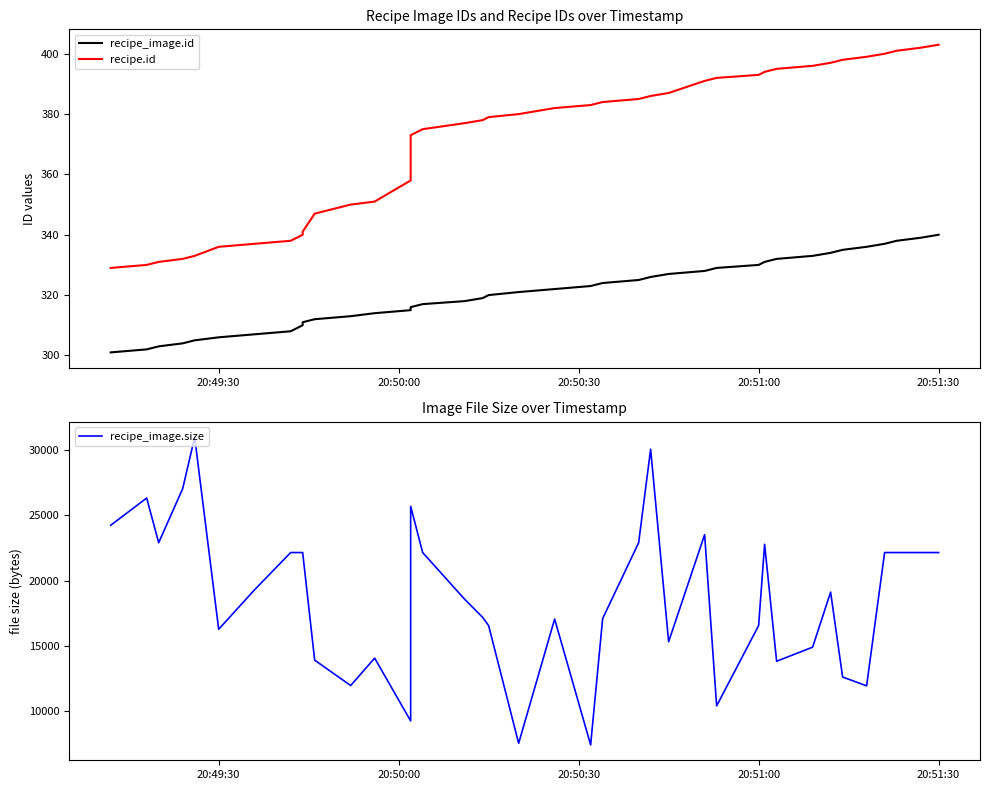

True or false: recipe.id and recipe_image.id intersect in this chart.

False